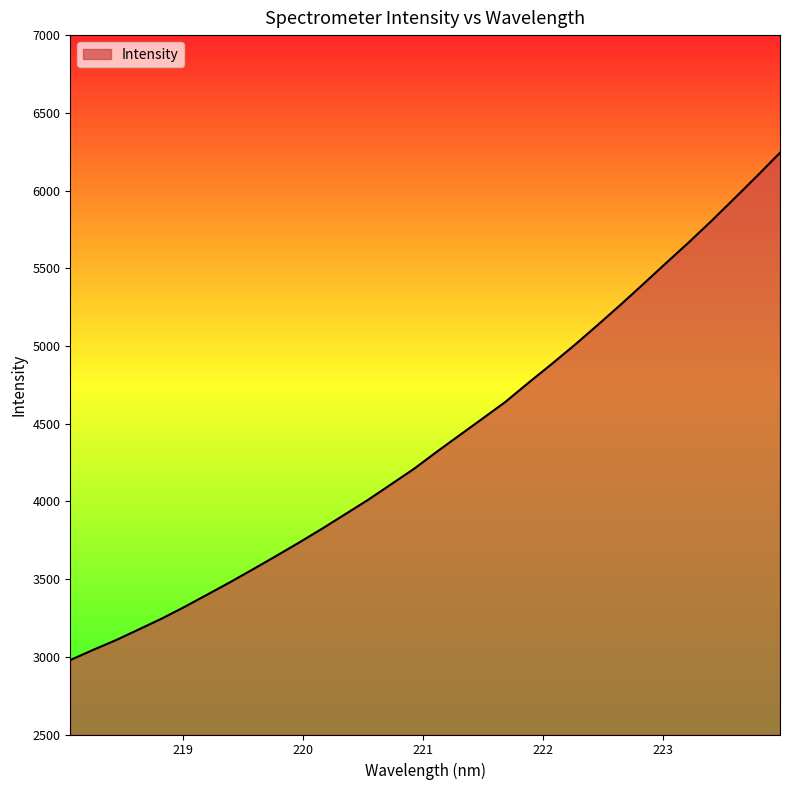

What is the difference between the maximum and minimum values?

3264.0